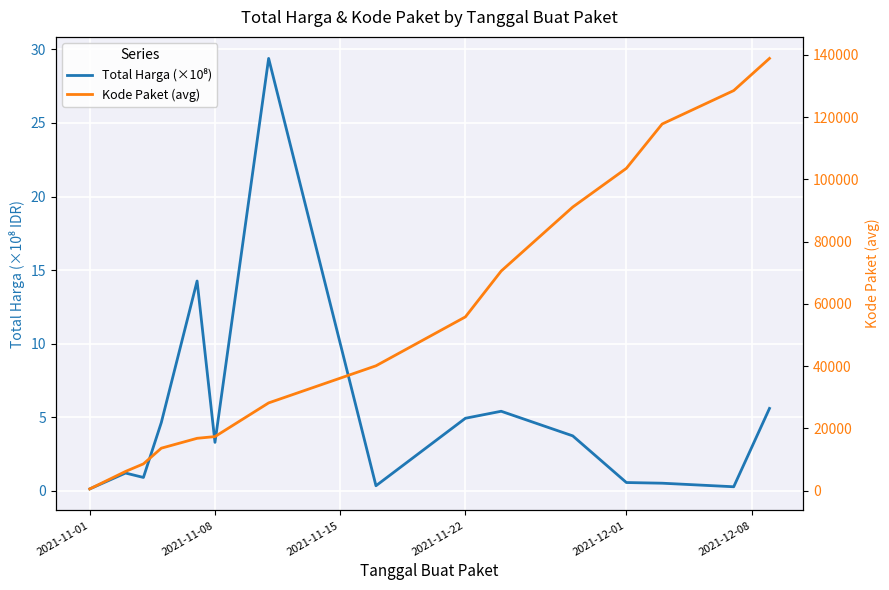

Reading left to right, what are all the values shown in this chart?

Total Harga (×10⁸): 0.1	1.2	0.9	4.6	14.3	3.3	29.4	0.3	4.9	5.4	3.7	0.6	0.5	0.3	5.6
Kode Paket (avg): 569.5	6182.0	8611.2	13652.0	16823.0	17376.4	28195.7	40112.0	55826.0	70542.0	91101.0	103541.0	117783.0	128516.0	138846.5